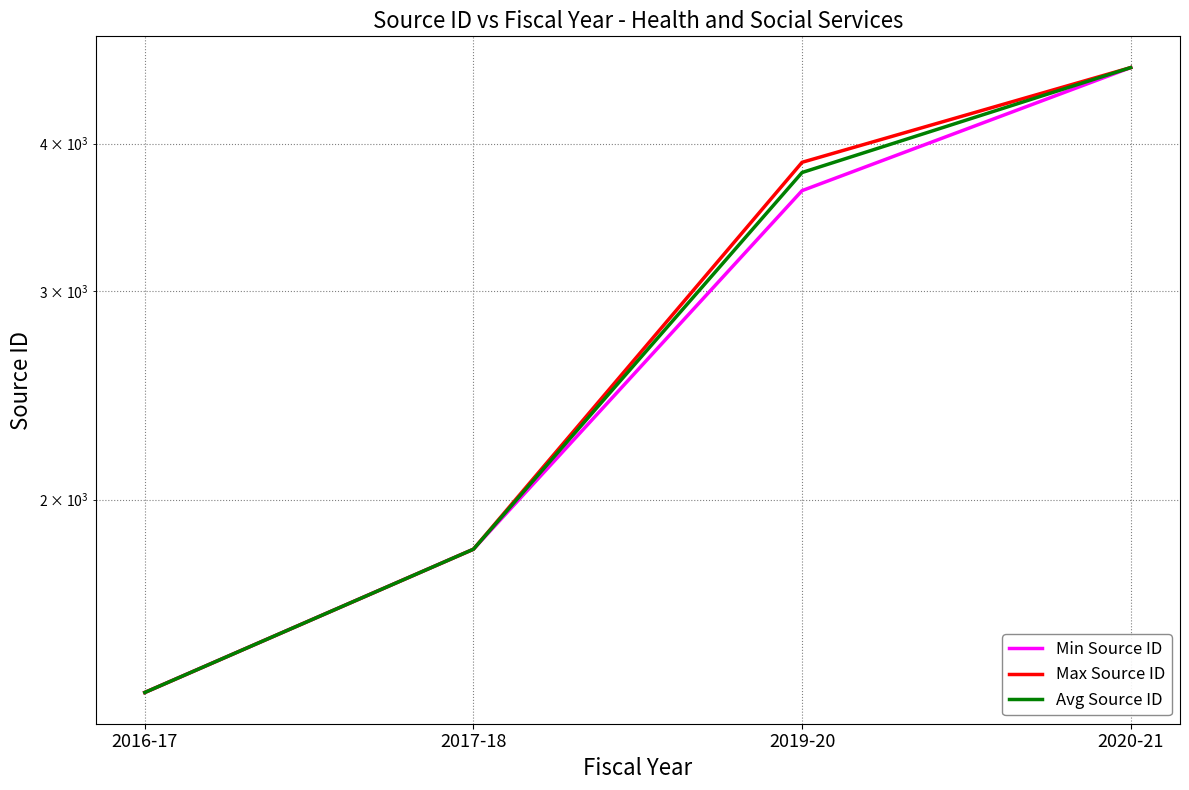

What is the difference between the maximum and minimum values in the Avg Source ID series?

3264